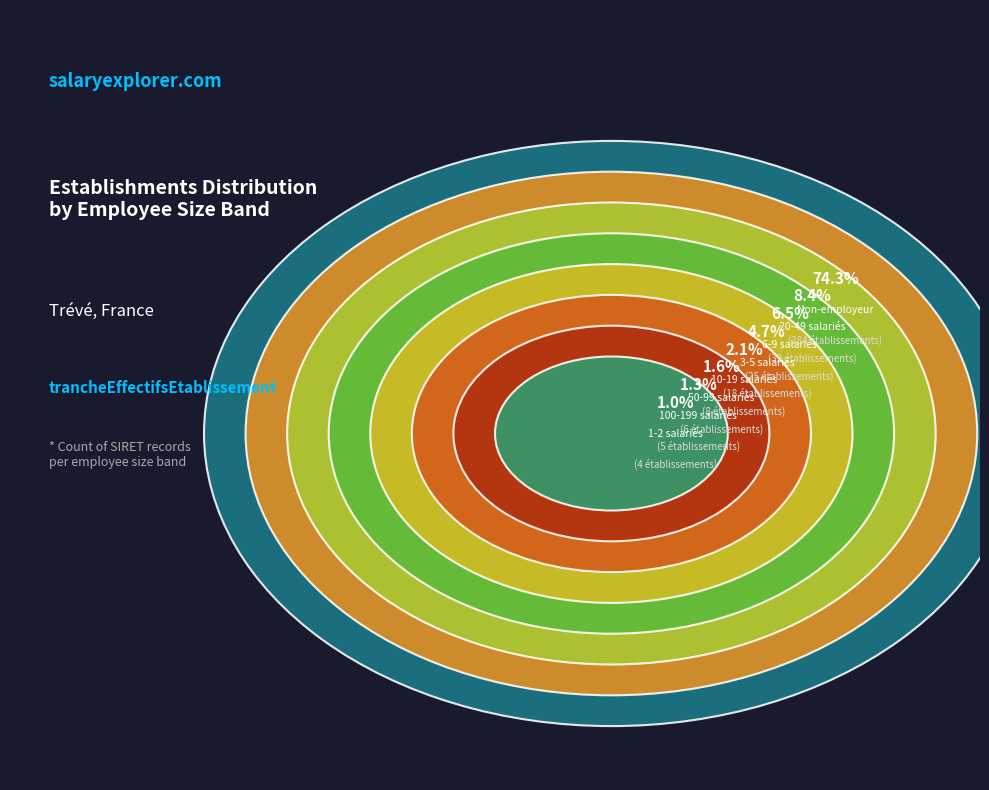

To the nearest percent, what is the combined percentage of NN and 03?

81%